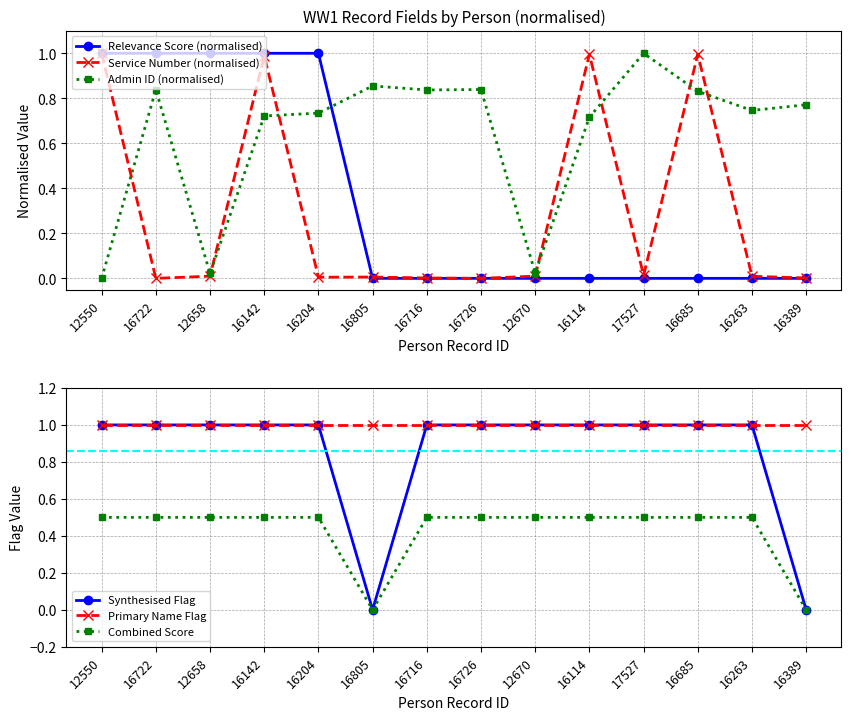

At 16722, list the series in order from largest to smallest.

Synthesised Flag, Primary Name Flag, Relevance Score (normalised), Admin ID (normalised), Combined Score, Service Number (normalised)